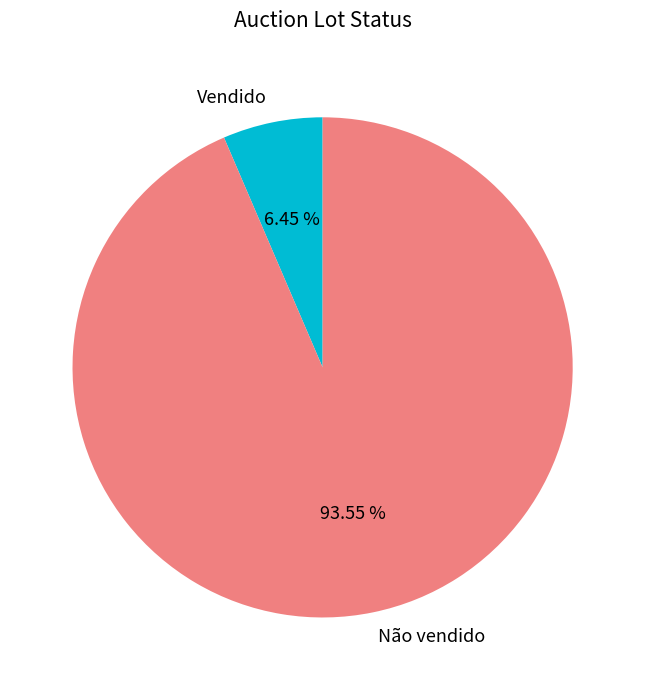

To the nearest percent, what is the combined percentage of Vendido and Não vendido?

100%